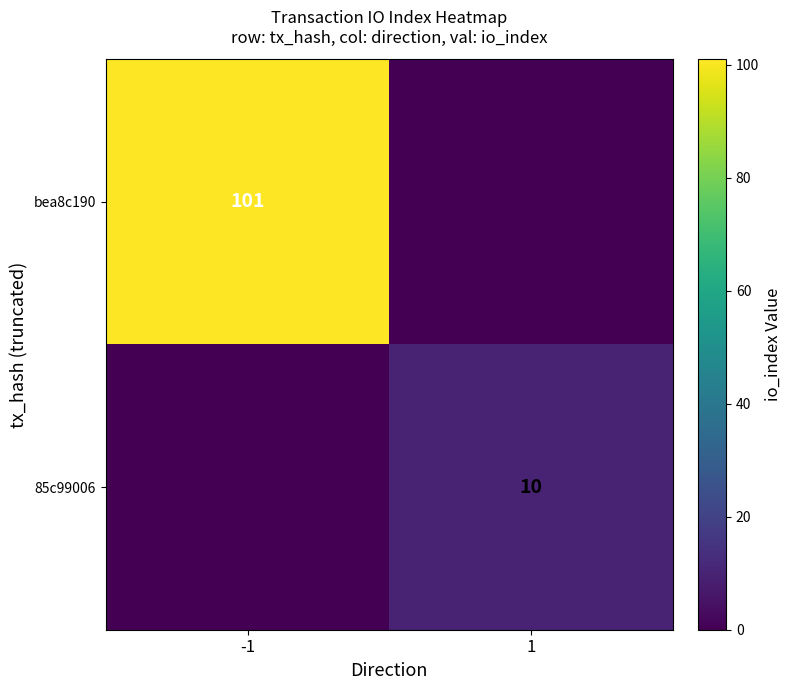

True or false: 85c99006 has a value of 10 at 1.

True